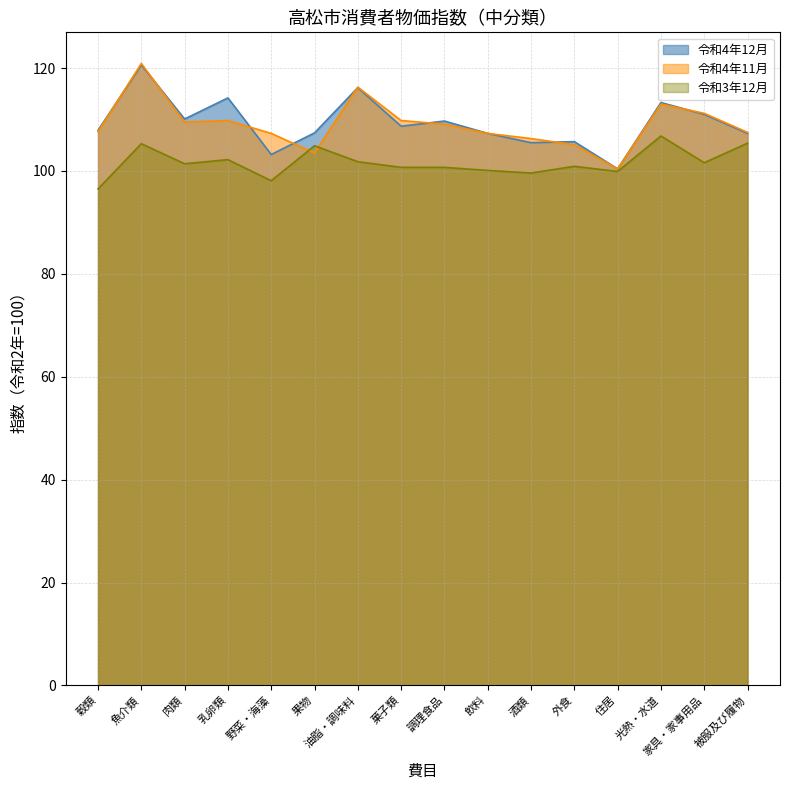

At which category does the chart reach its minimum across all series?

穀類